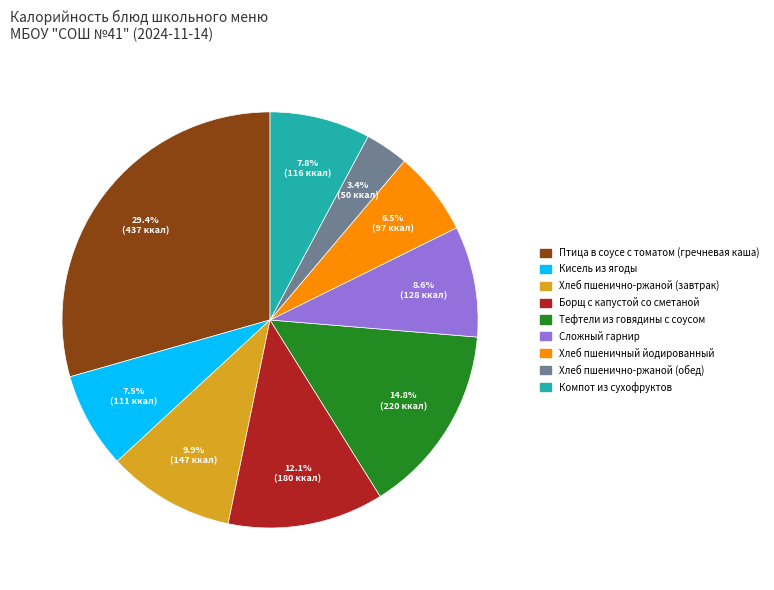

Count the number of slices in the pie.

9